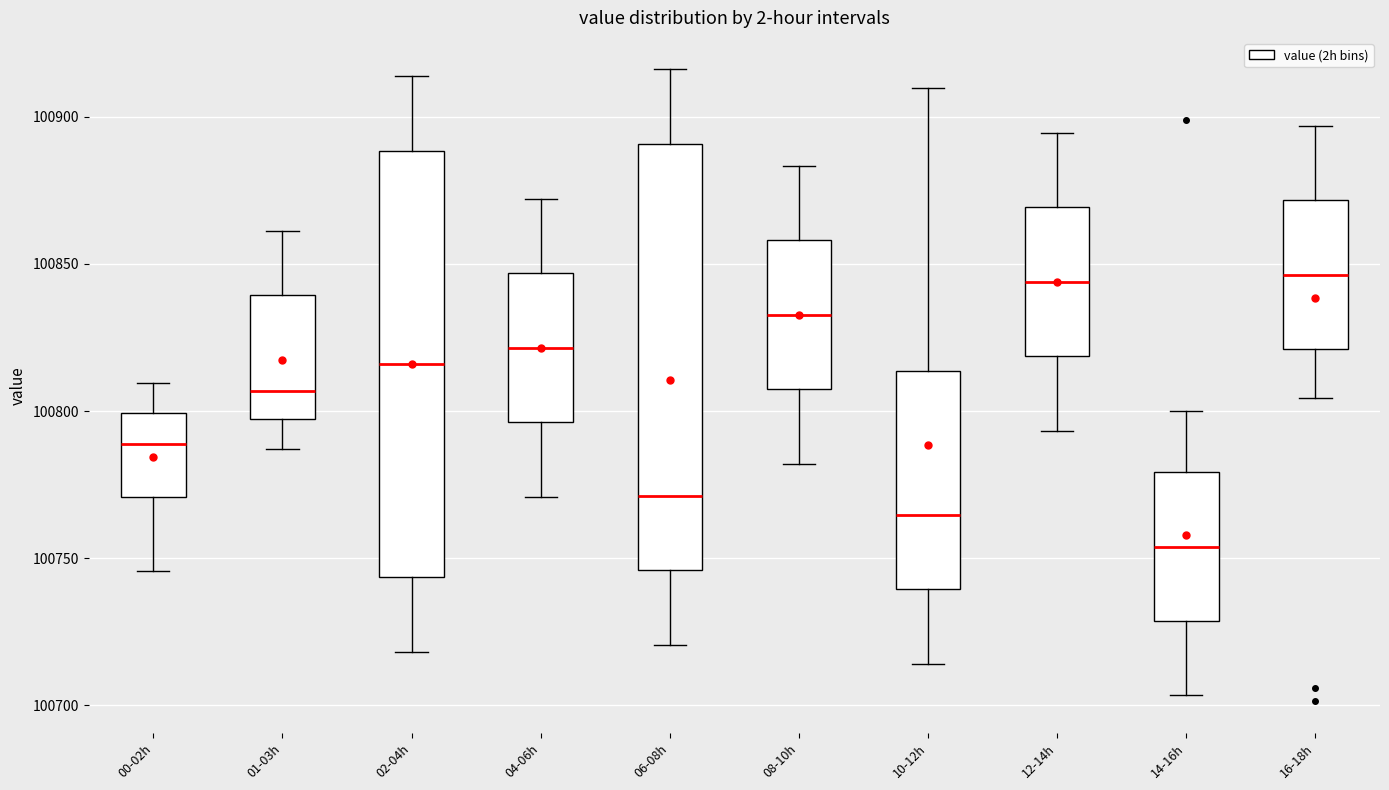

Where is the lower edge of the box for 08-10h on the y-axis? The values are not printed on the chart, so give them approximately, as read against the axis.

100805